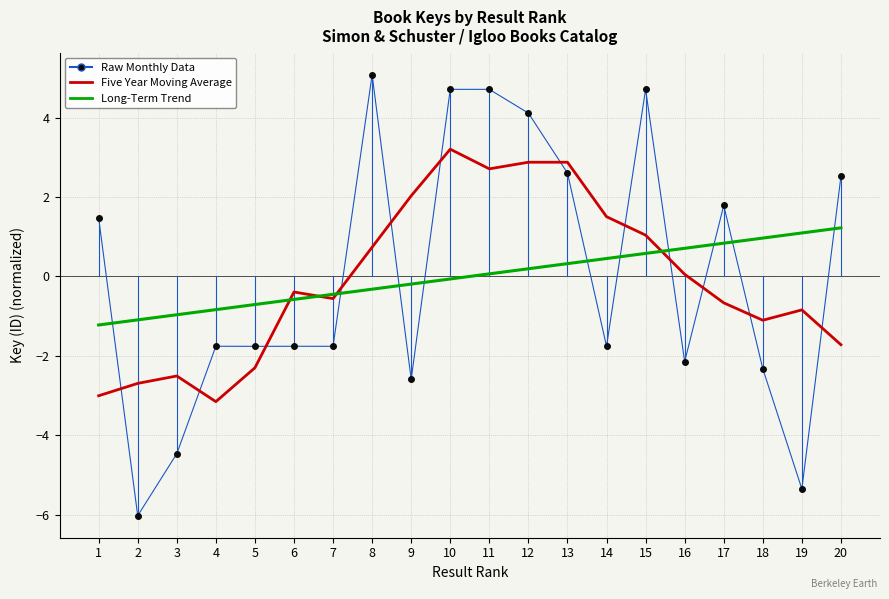

List the series in order of their peak value, highest first.

Raw Monthly Data, Five Year Moving Average, Long-Term Trend